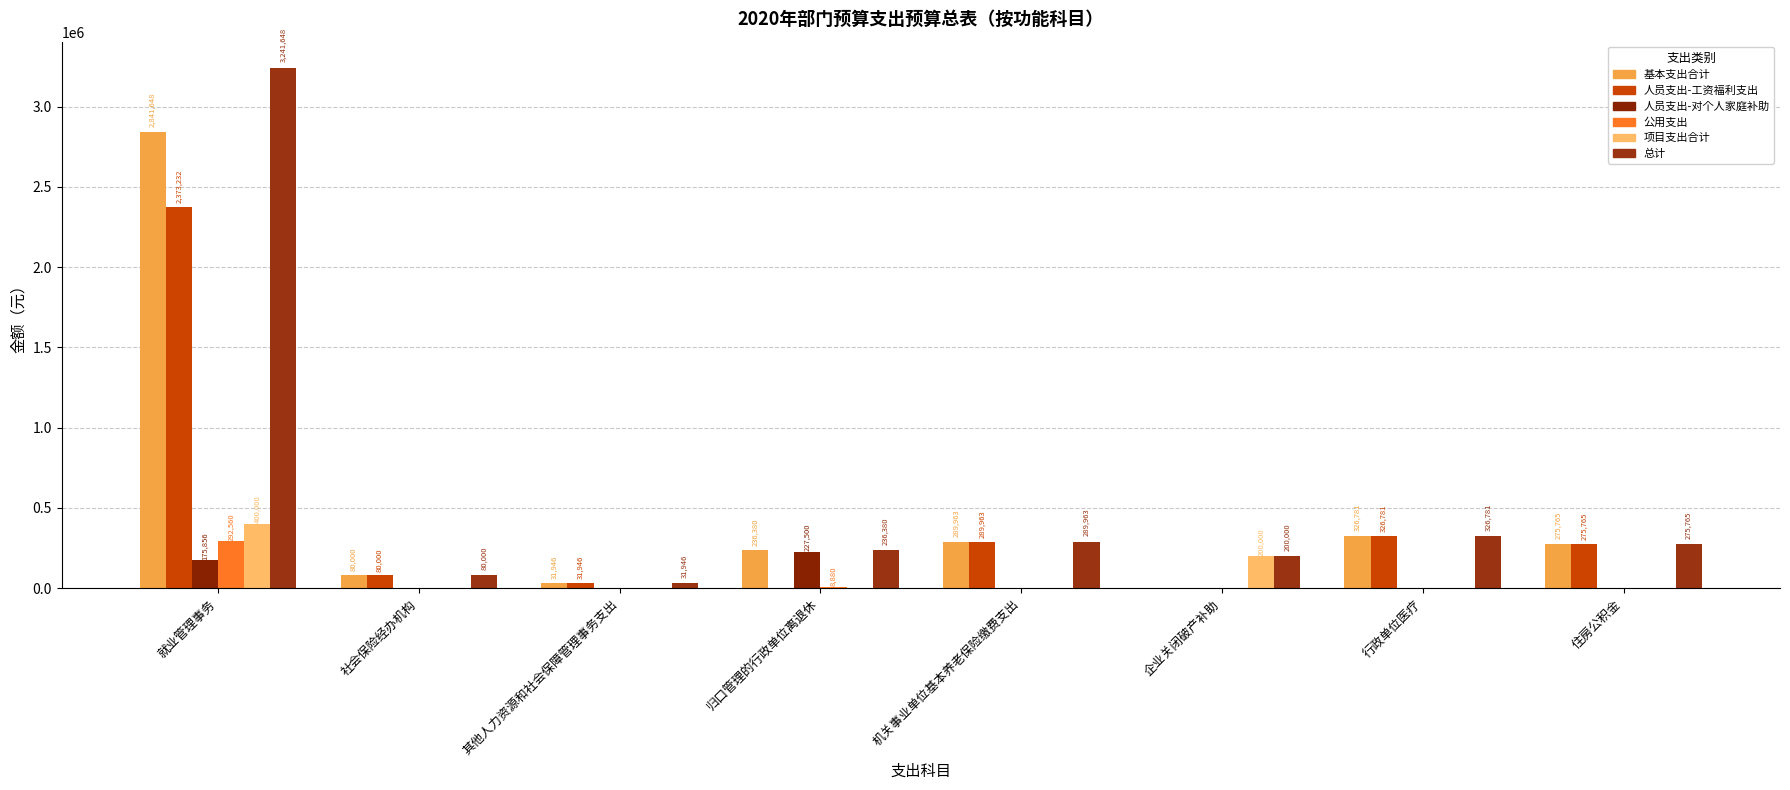

What is the difference between the second highest and minimum values in the 人员支出-对个人家庭补助 series?

175856.4